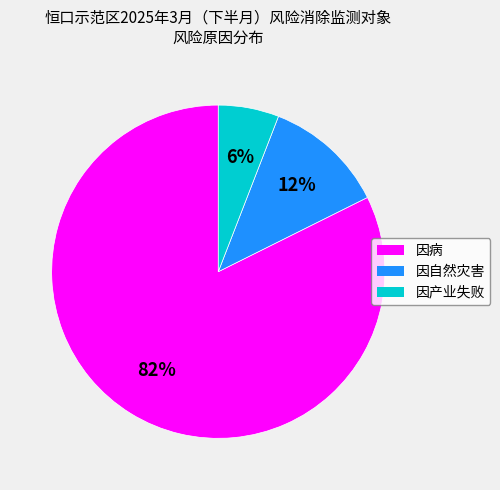

Approximately how many times larger is the value at 因自然灾害 compared to 因产业失败?

2.0